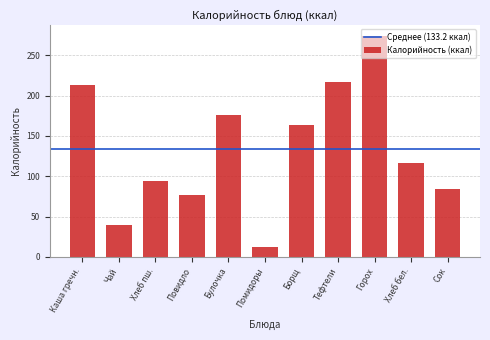

Is it true that the value at Повидло is 25.1?

False